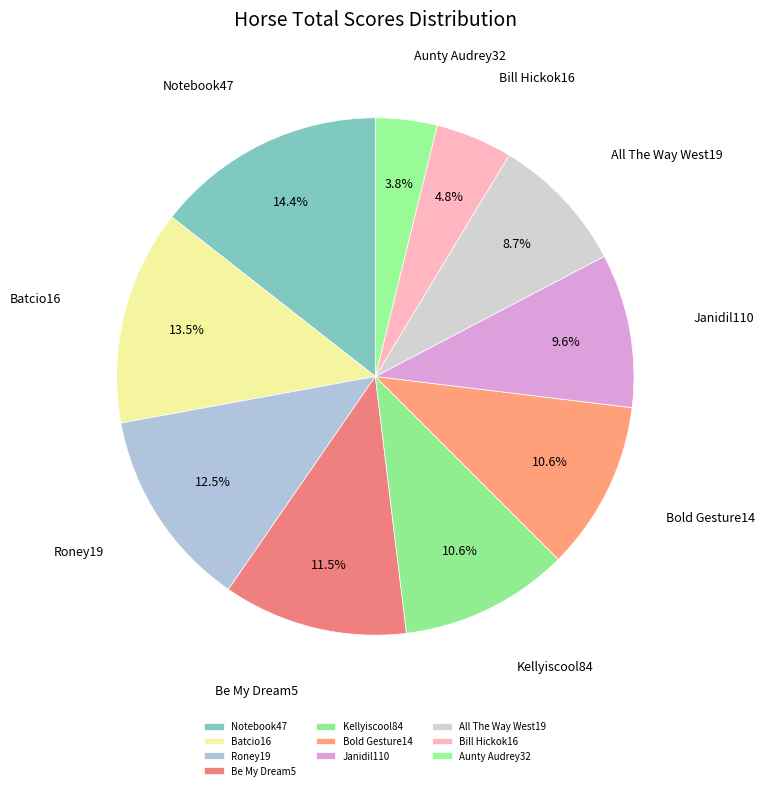

What percentage do Batcio16 and Aunty Audrey32 together represent?

17.3%